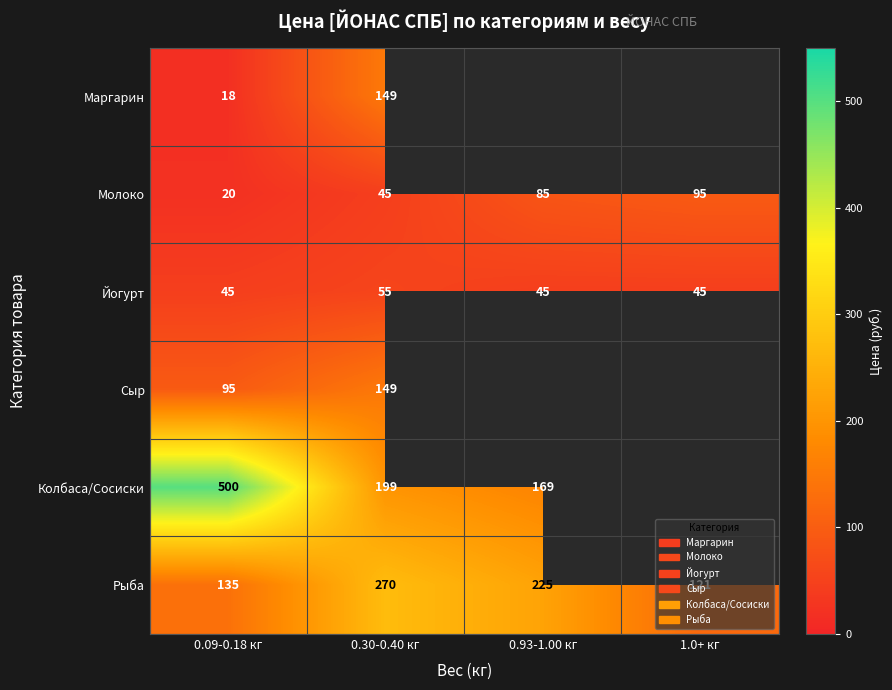

What value does the Рыба series have at 0.30-0.40 кг, to the nearest 50?

250